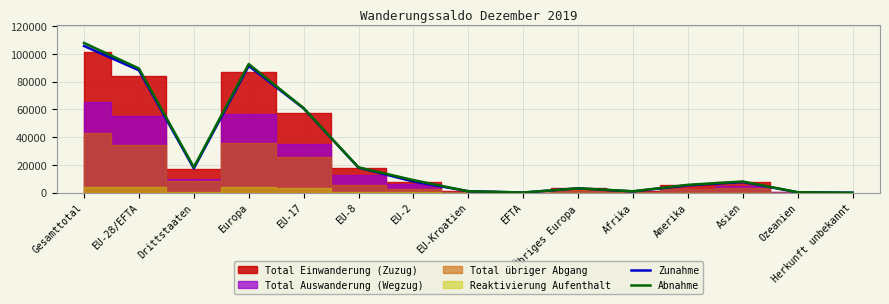

Which series has the largest total across all categories?

Abnahme